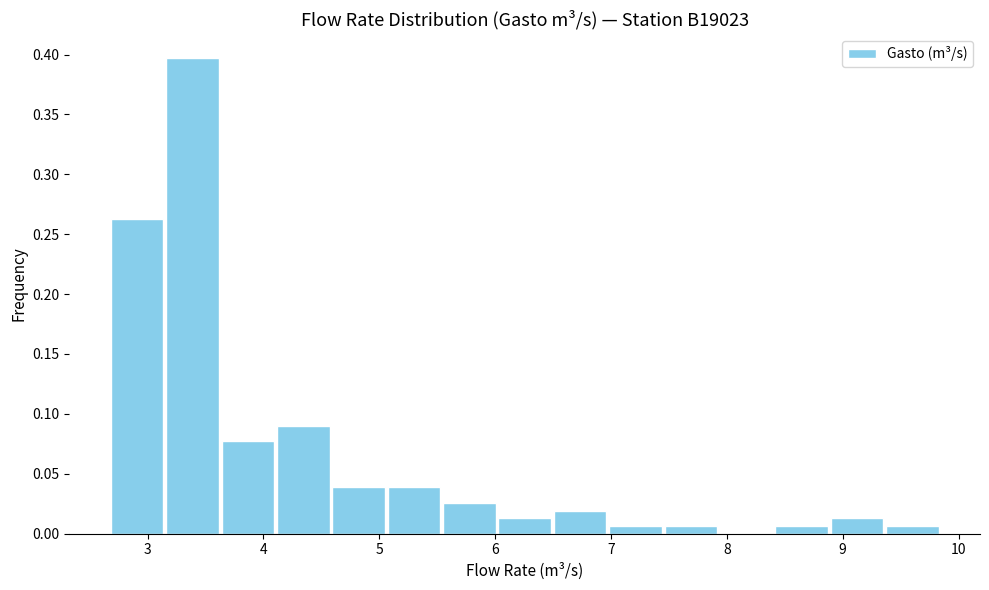

How tall is the bar that spans 8.9 to 9.4 on the x-axis? Neither the bar edges nor the heights are printed on the chart, so give them approximately, as read against the axes.

0.015